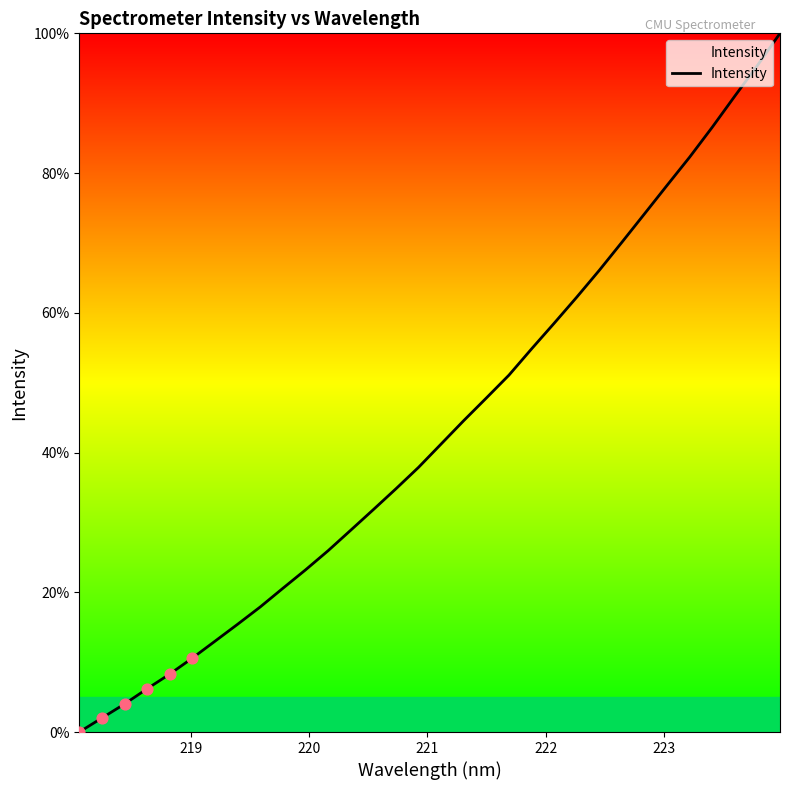

What is the greatest value displayed?

100.0